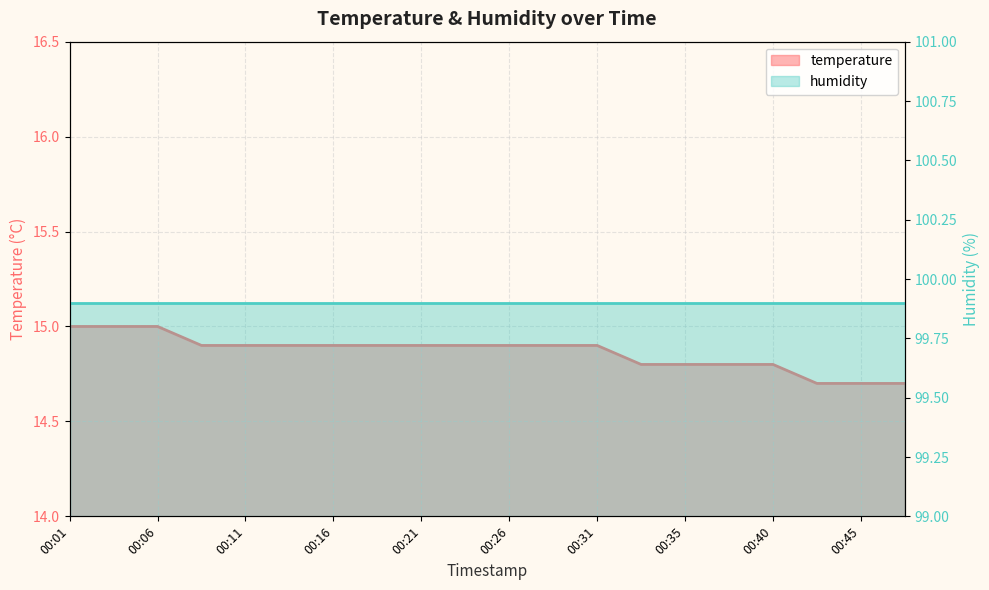

What is the value of the 20th point from the left?

14.7